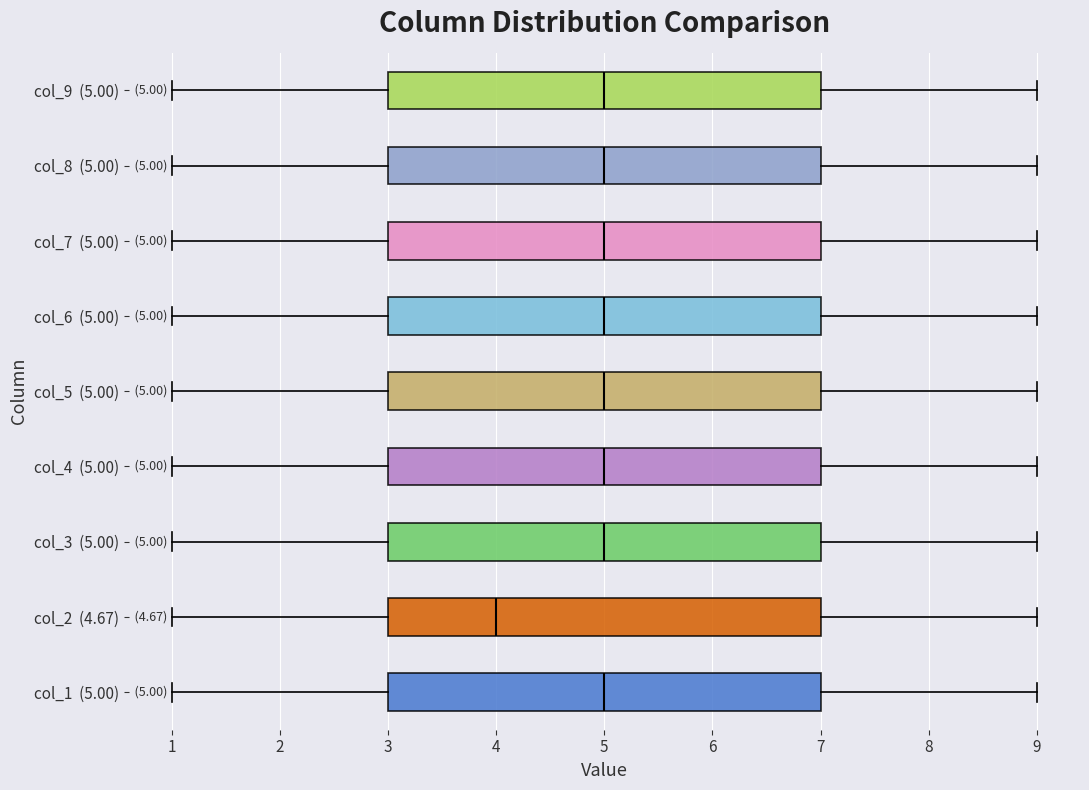

Which box has the furthest to the left median line?

col_2 (4.67)